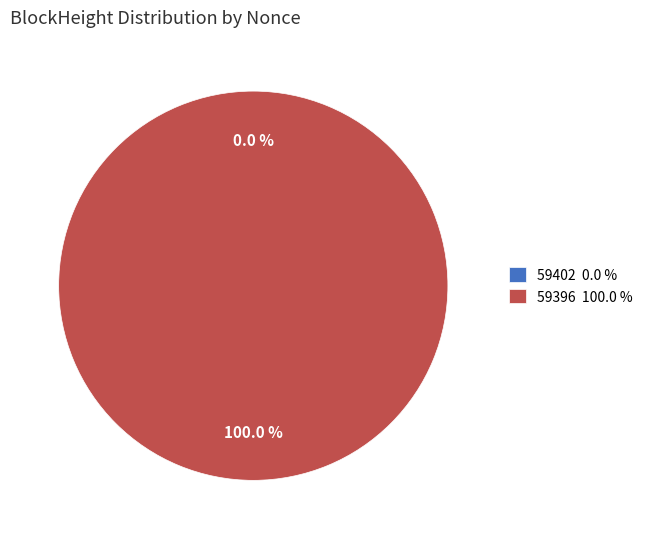

Count the number of slices in the pie.

2